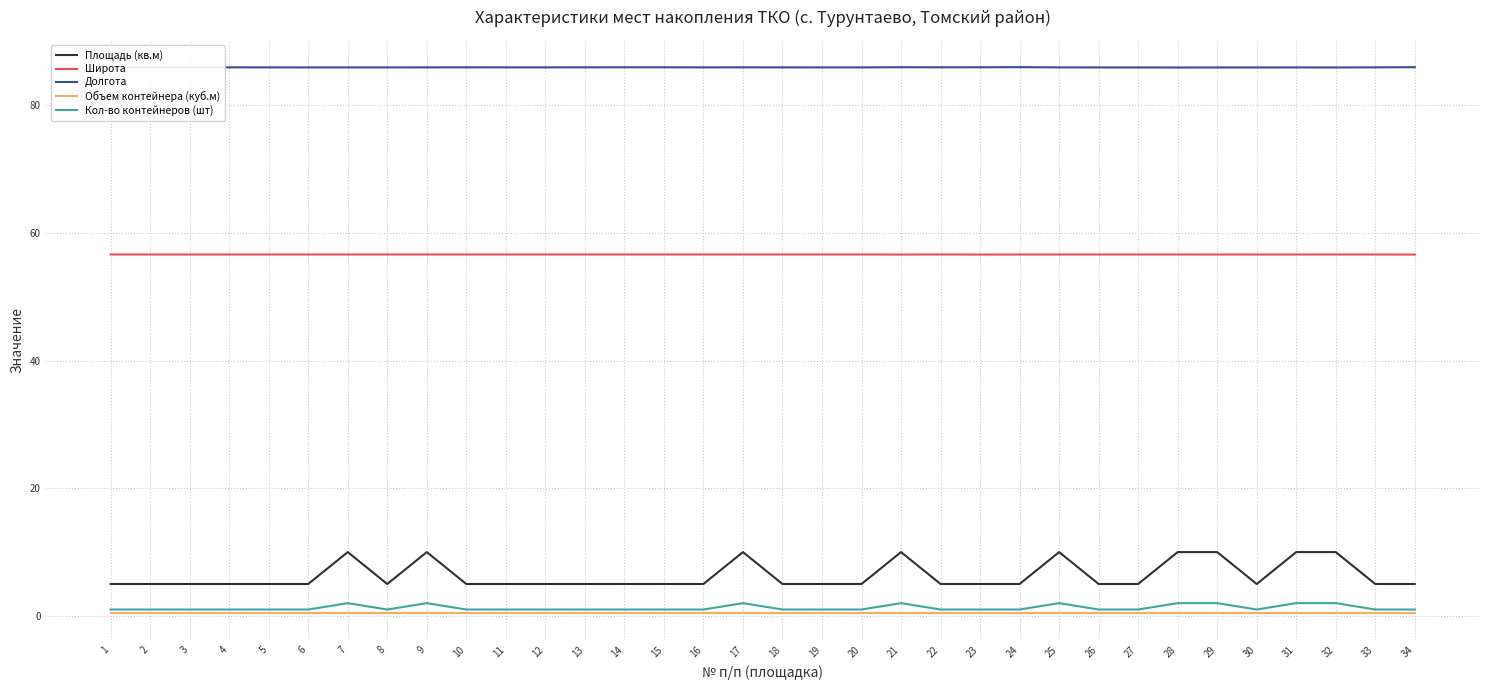

Is the value of Кол-во контейнеров (шт) at 13 greater than the value of Площадь (кв.м) at 33?

No